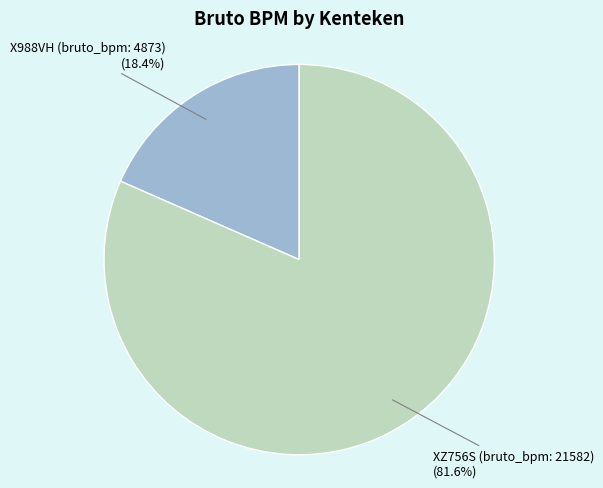

Rank the categories by value from lowest to highest.

X988VH (bruto_bpm: 4873), XZ756S (bruto_bpm: 21582)